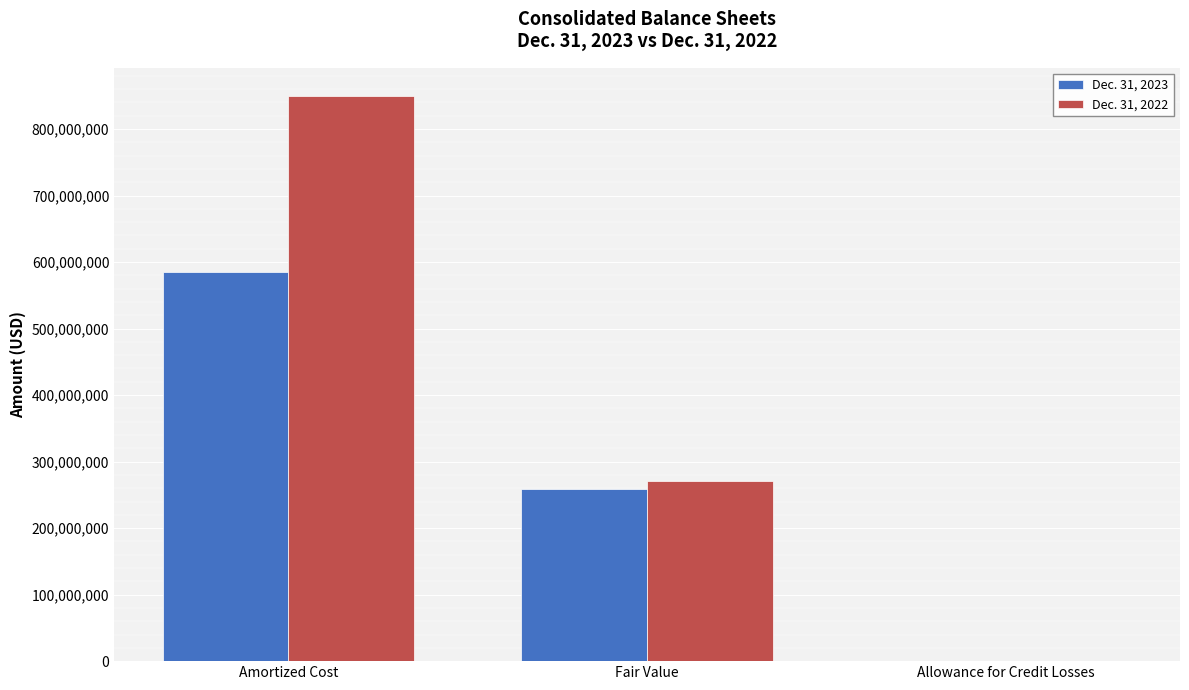

Which label corresponds to the largest value in the chart?

Amortized Cost